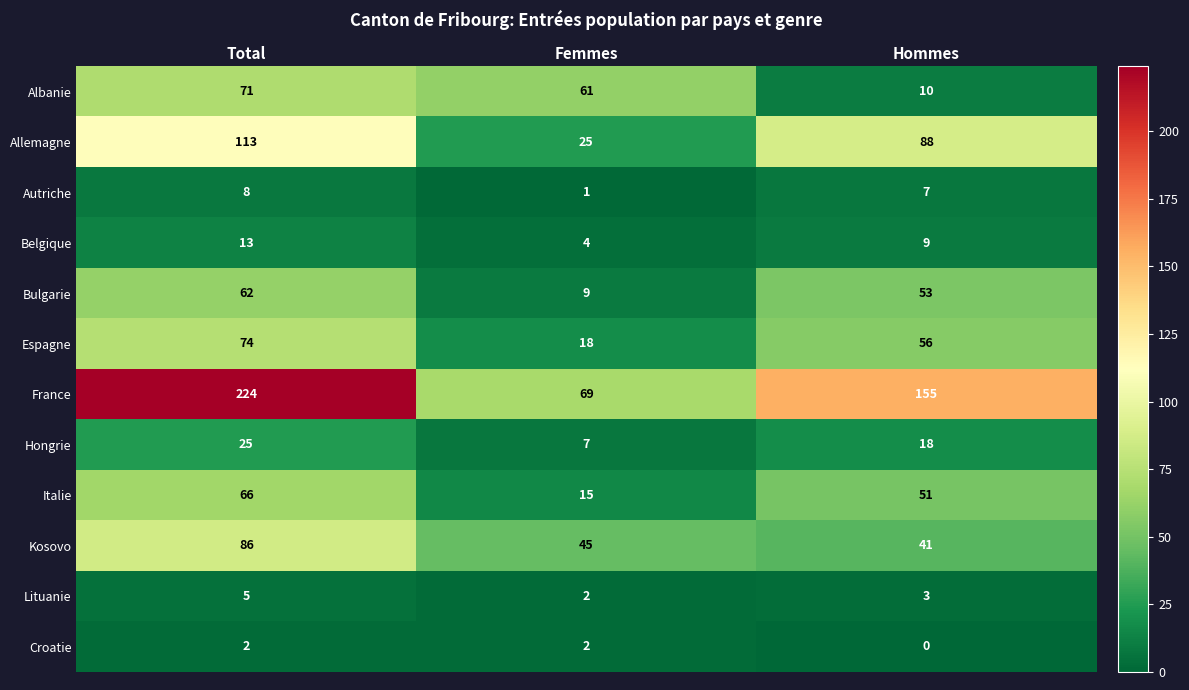

What is the sum of the Espagne values at Femmes and Hommes?

74